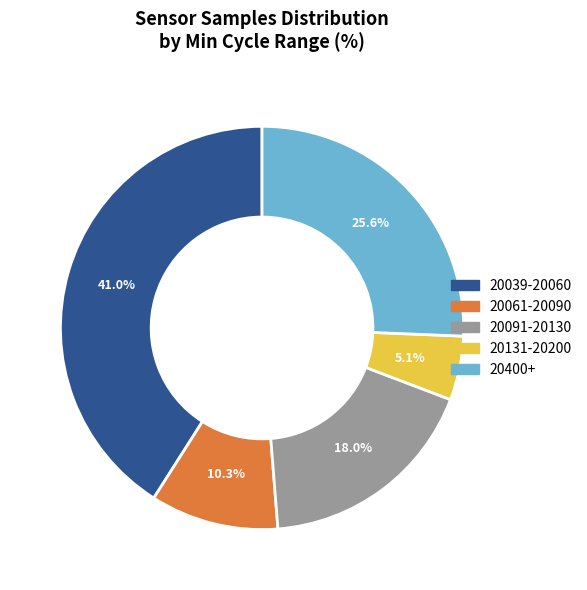

What percentage do 20091-20130 and 20400+ together represent?

43.6%